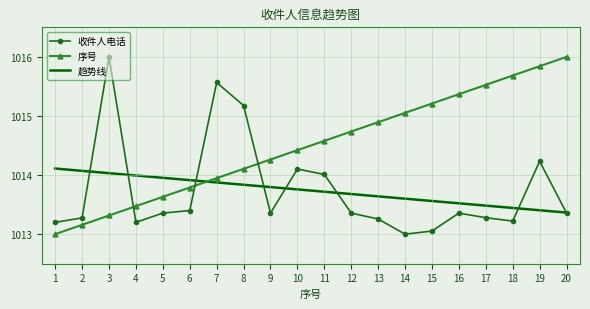

Is it true that 趋势线 equals 1545.7 at 12?

False